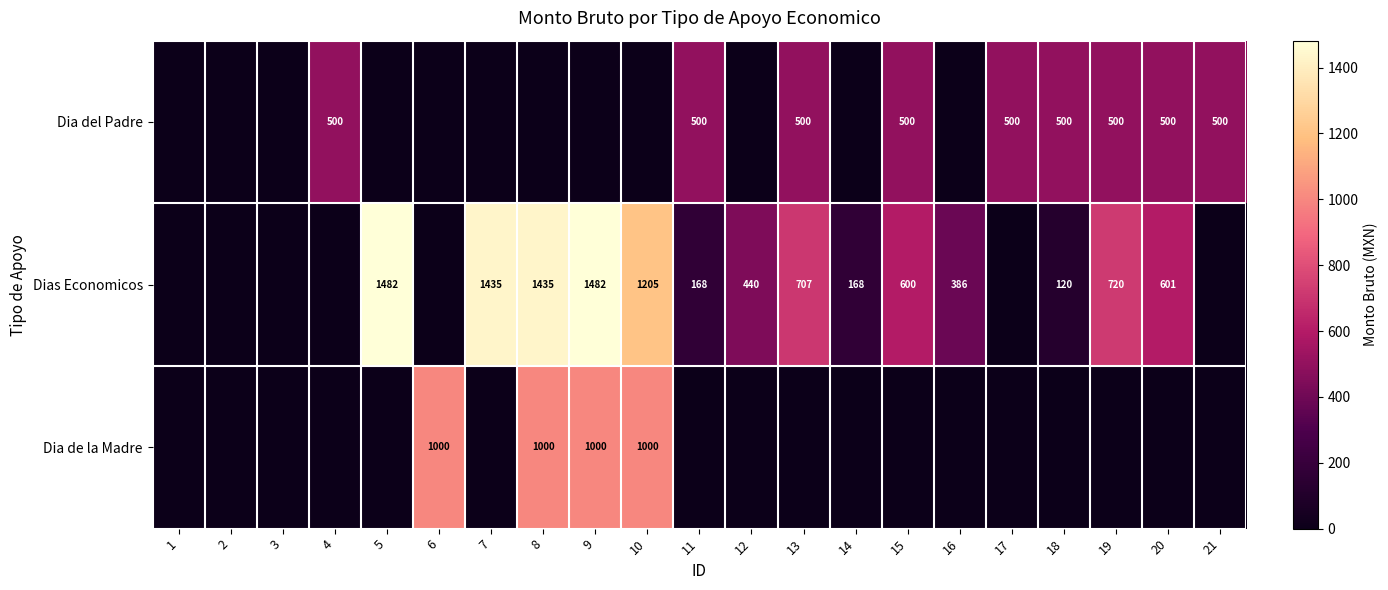

Which category has the highest value across all series?

5